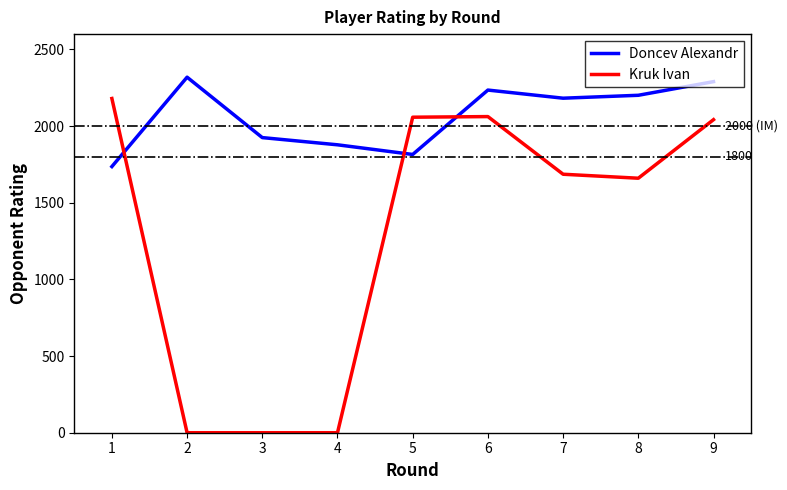

Is the value of Doncev Alexandr at 6 greater than the value of Kruk Ivan at 1?

Yes